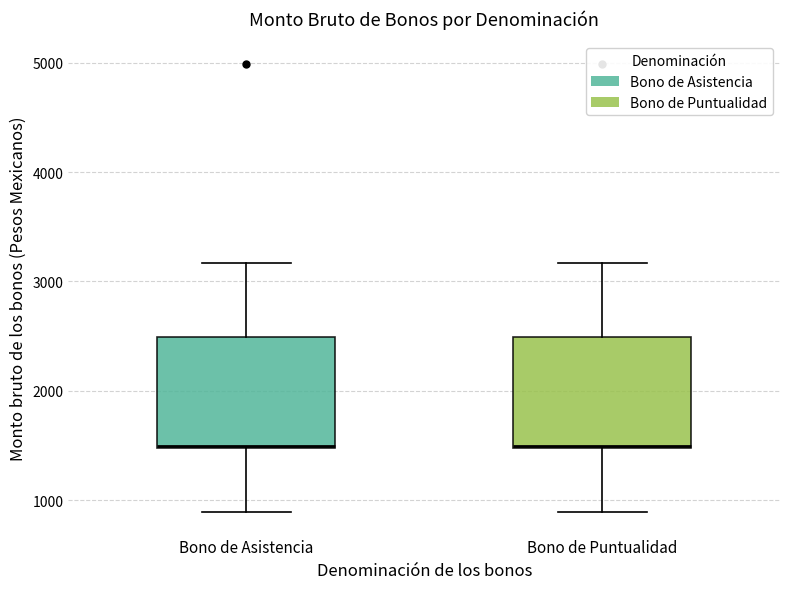

Reading left to right, read every box against the y-axis: the position of its median line, the range the box covers, and the ends of its whiskers. The values are not printed on the chart, so give them approximately, as read against the axis.

Bono de Asistencia: median 1500, box 1500 to 2500, whiskers 900 to 3200
Bono de Puntualidad: median 1500, box 1500 to 2500, whiskers 900 to 3200